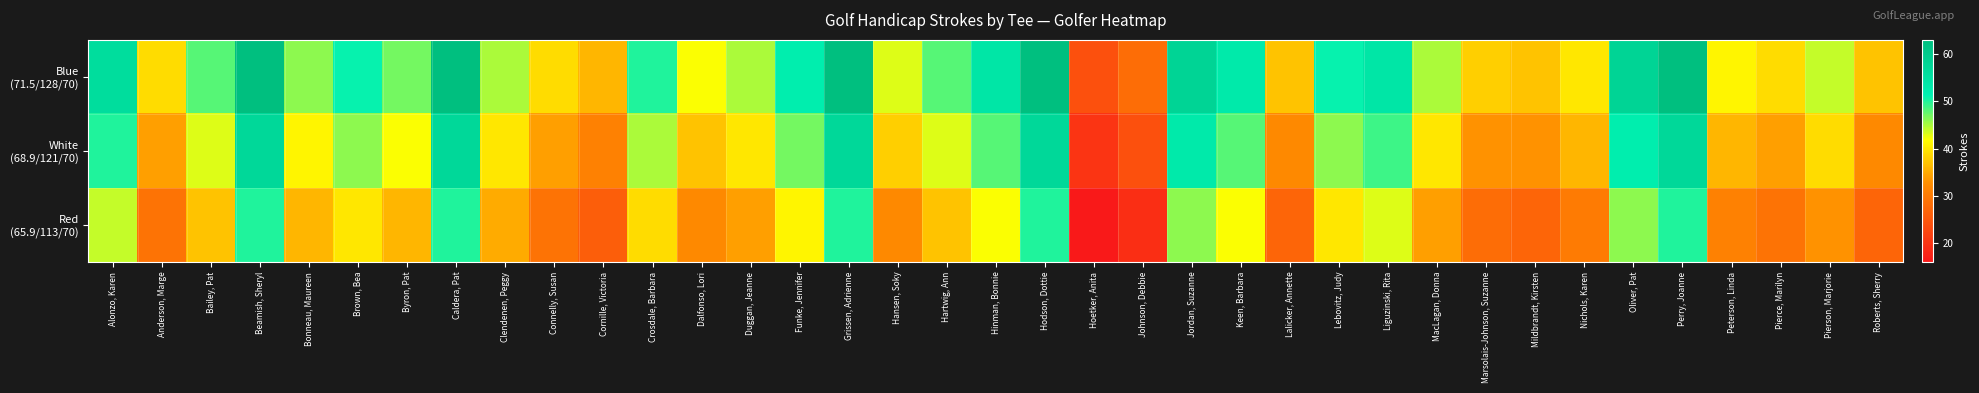

At which category is the sum across all series the highest?

Beamish, Sheryl